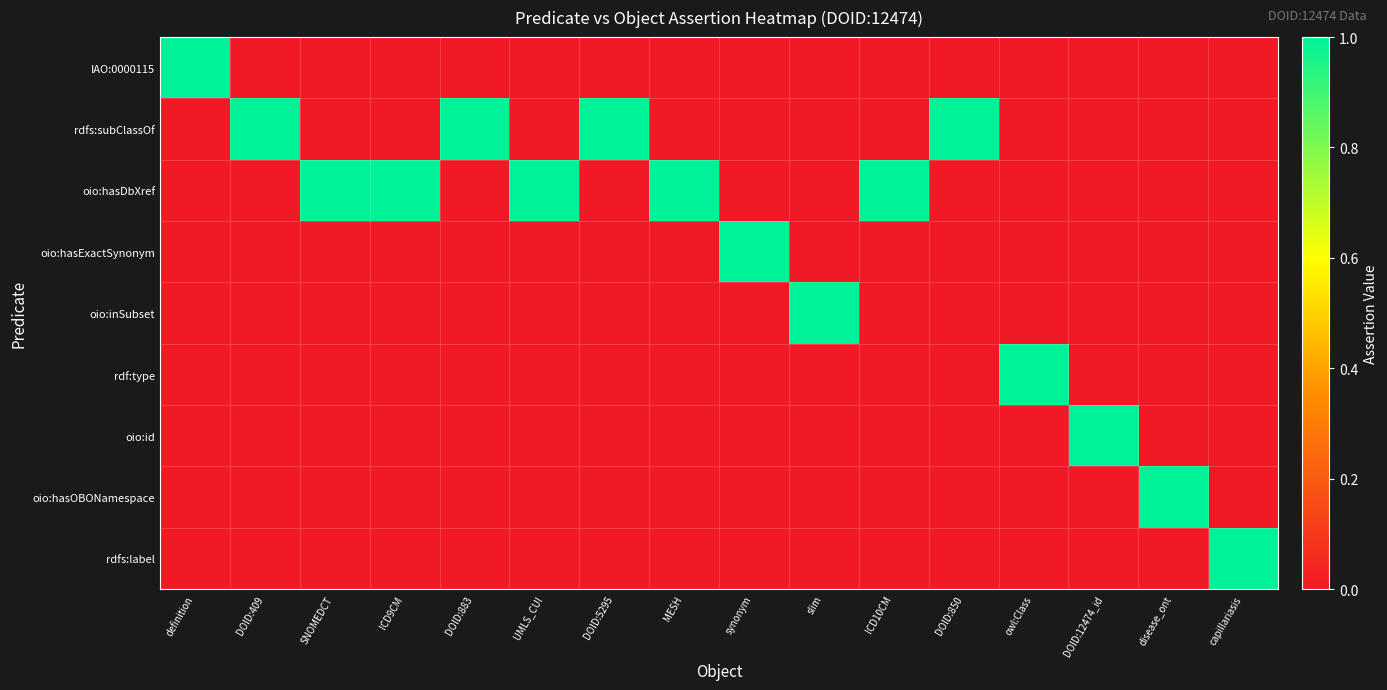

At DOID:883, list the series in order from smallest to largest.

IAO:0000115, oio:hasDbXref, oio:hasExactSynonym, oio:inSubset, rdf:type, oio:id, oio:hasOBONamespace, rdfs:label, rdfs:subClassOf